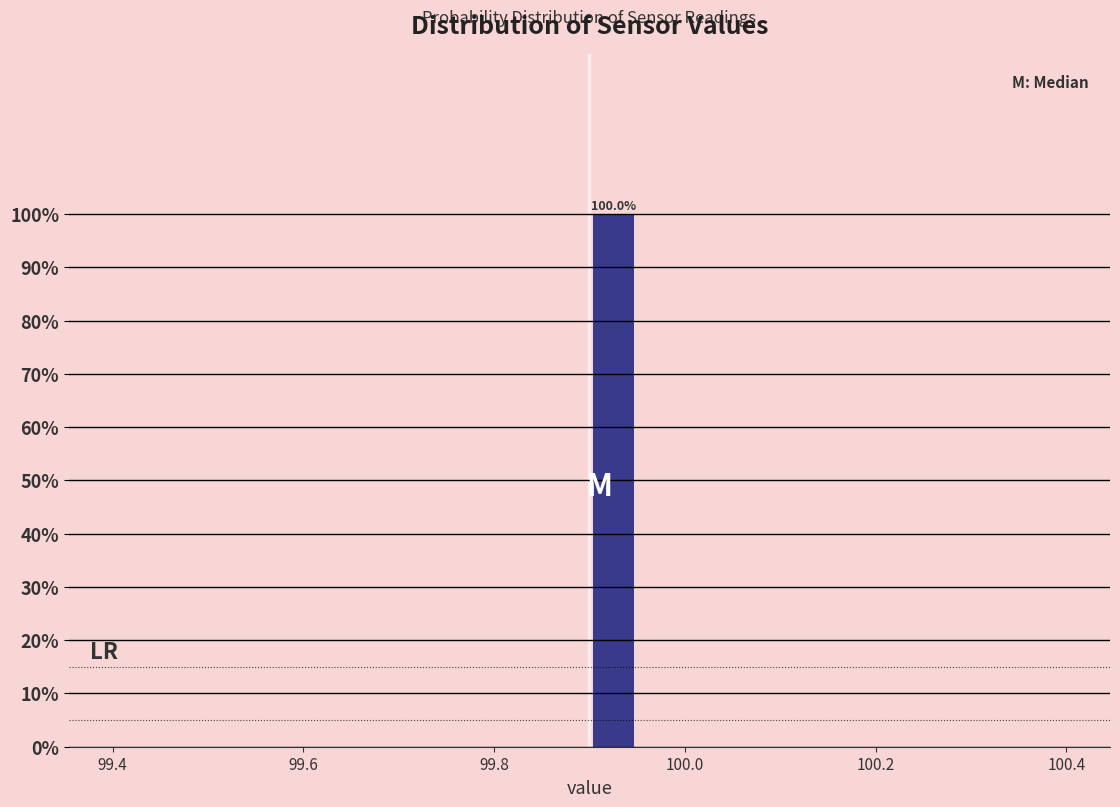

Around what value on the x-axis is the tallest bar? Give the approximate position of its centre, as read against the axis.

99.92